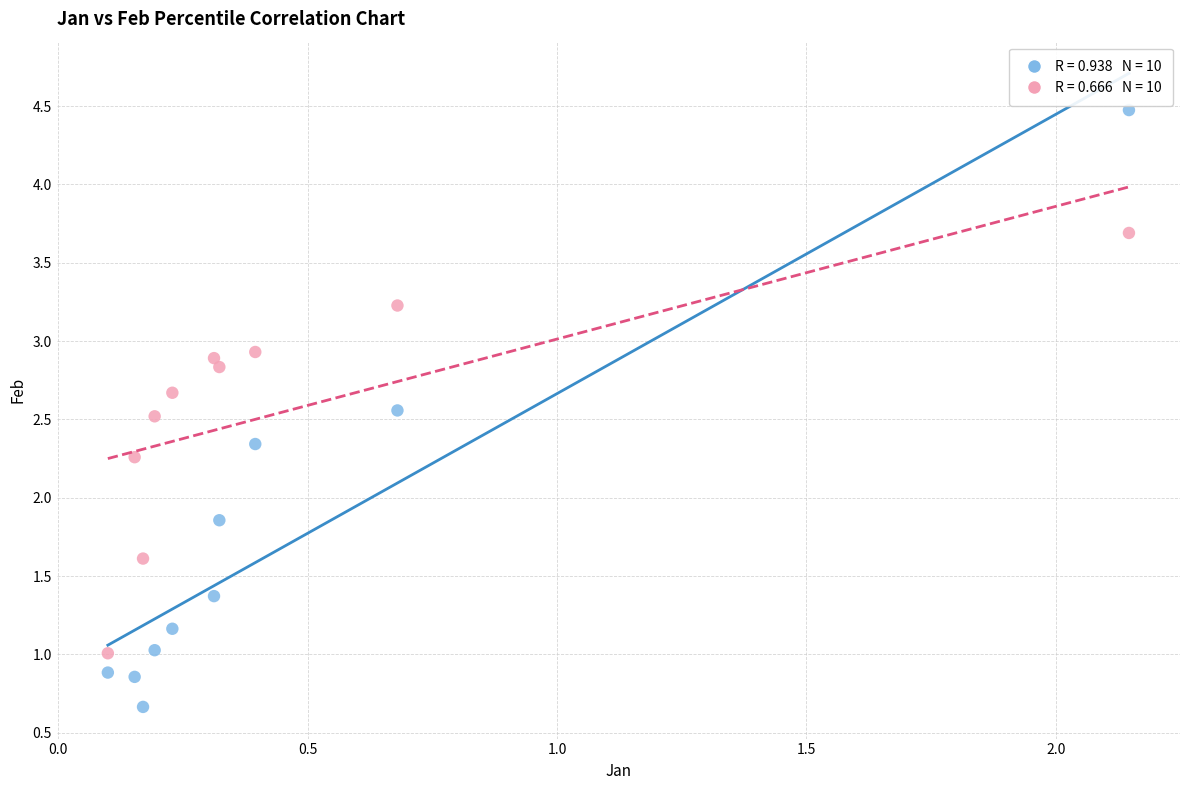

Across all series, what Y value is closest to 2?

1.9